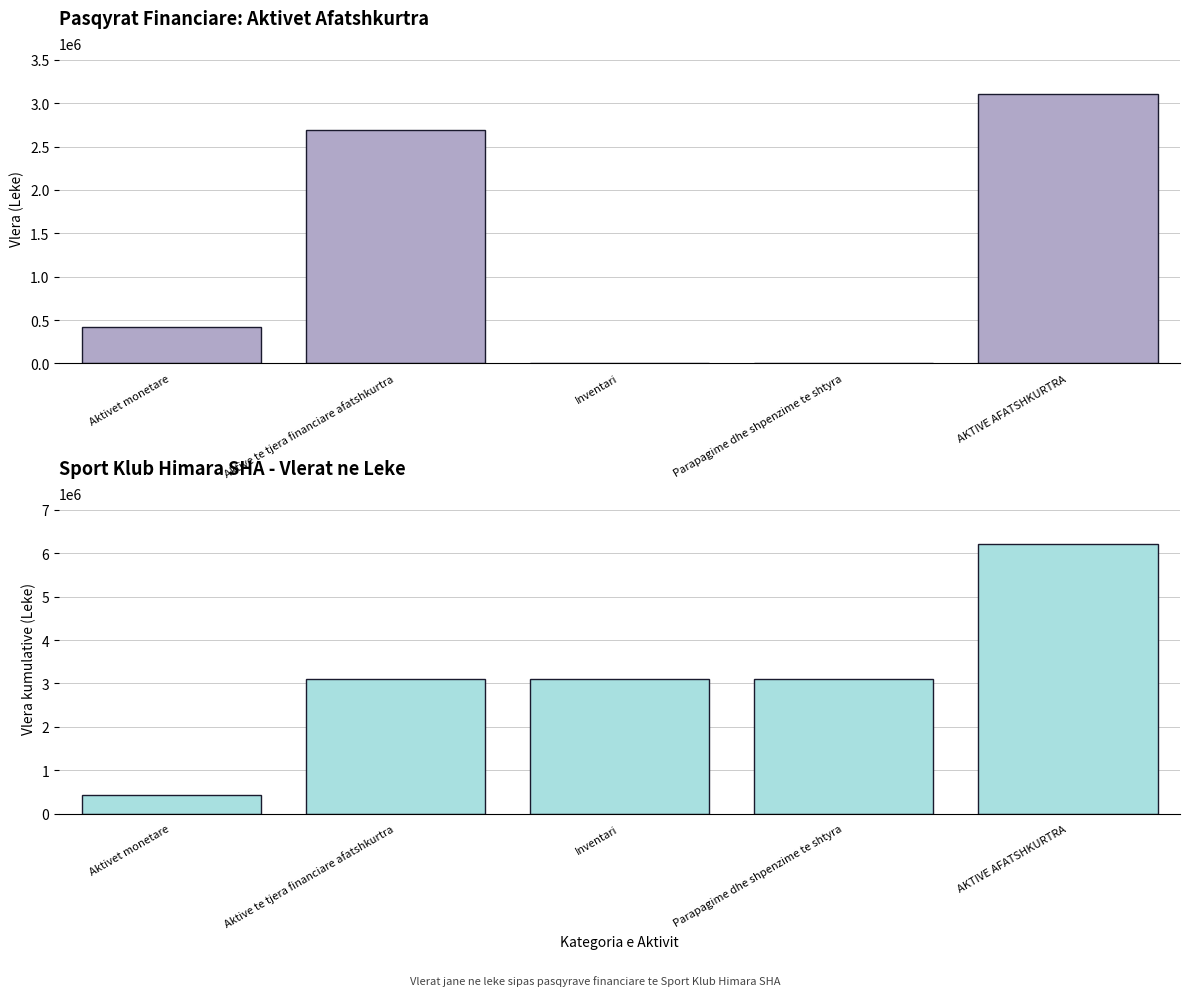

Which category has the lowest value across all series?

Inventari